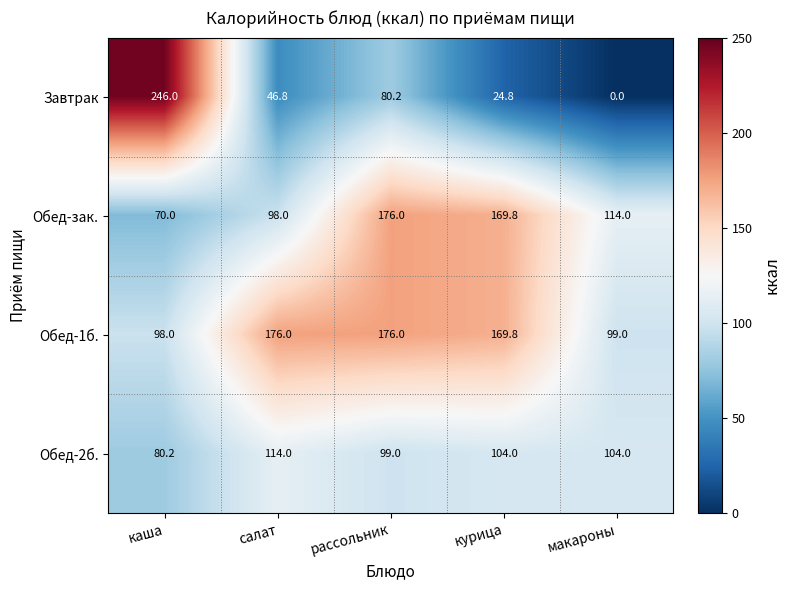

How many data points does each series have?

5